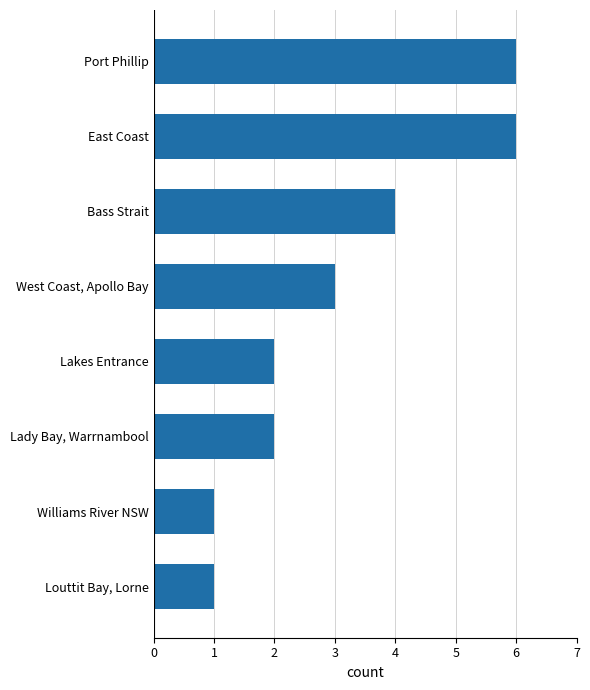

How many values are below 3?

4